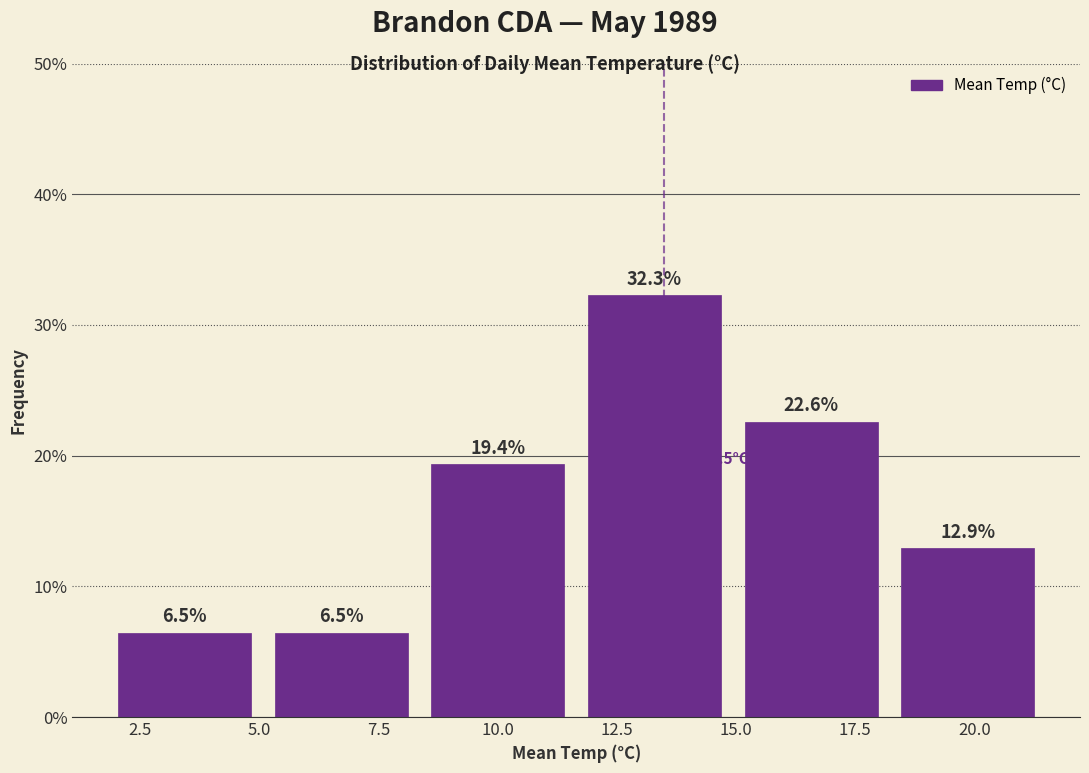

How tall is the bar that spans 2.0 to 5.0 on the x-axis? The bar edges are not printed on the chart, so give them approximately, as read against the axis.

6.5